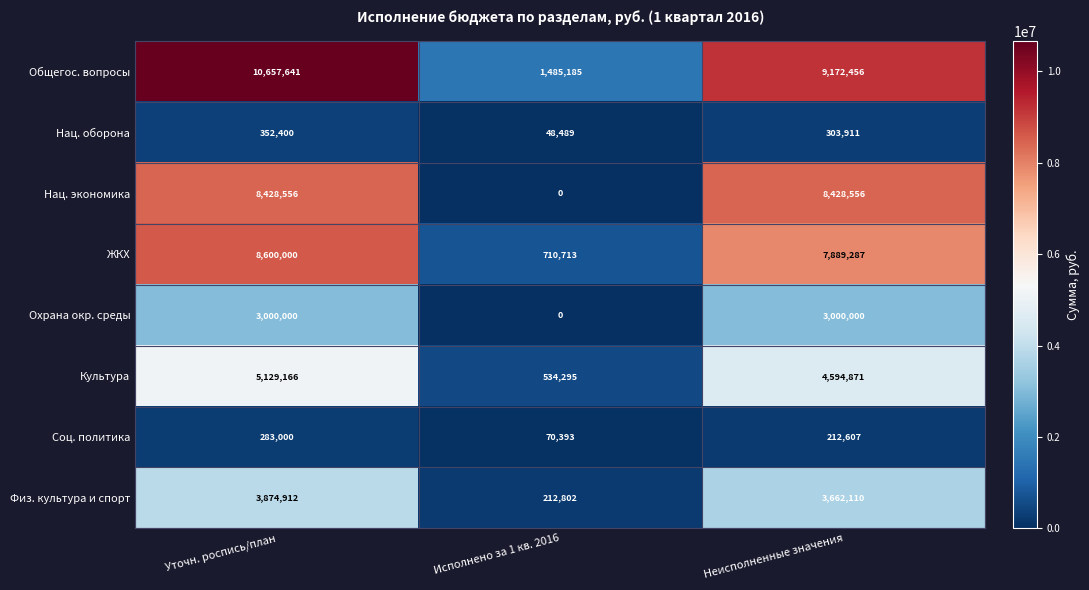

Which series has the largest total across all categories?

Общегос. вопросы